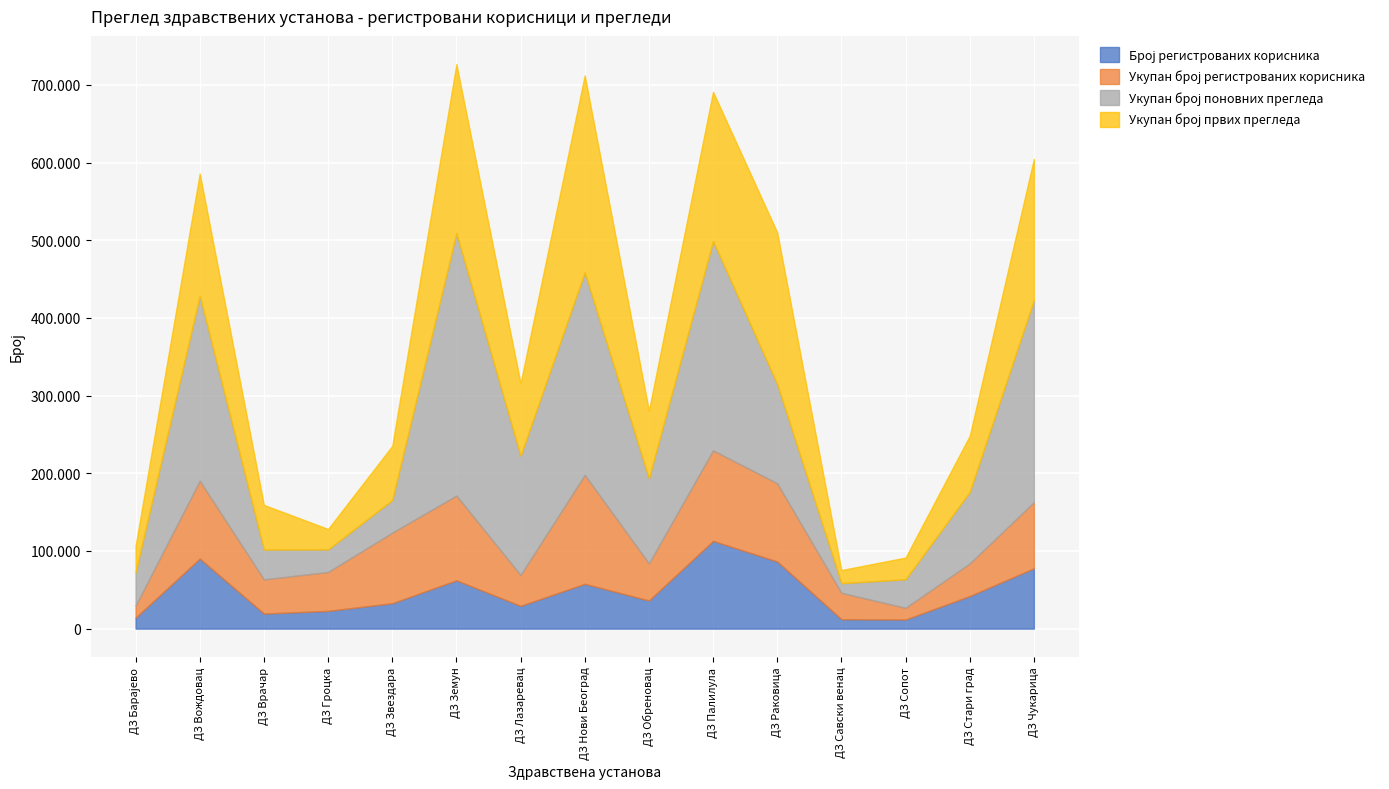

Which label corresponds to the largest value in the chart?

ДЗ Земун